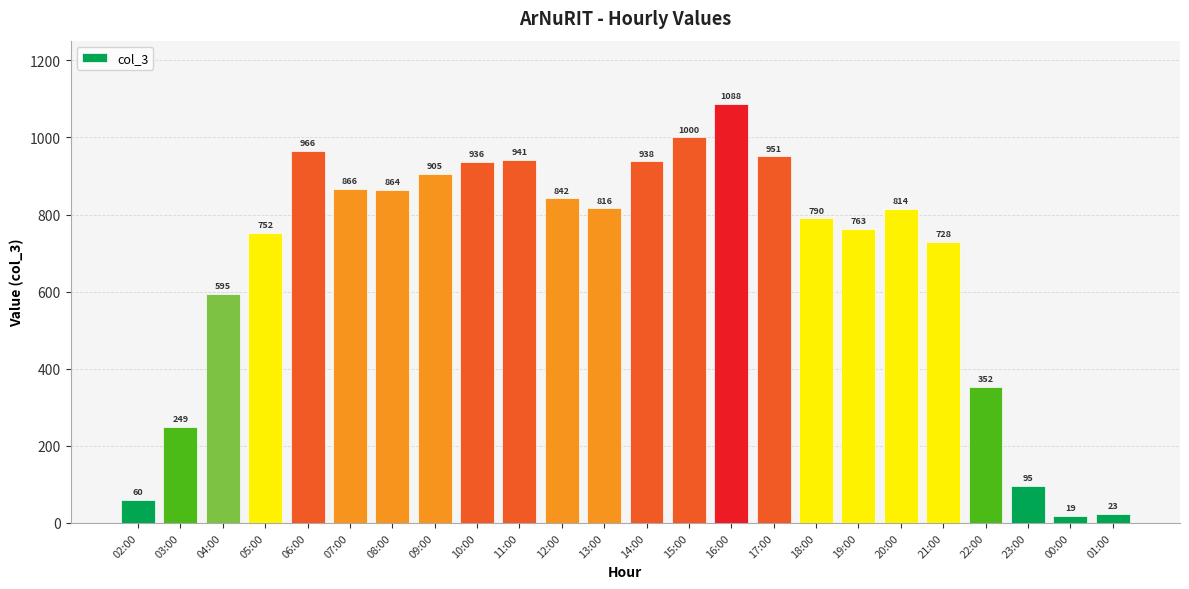

Reading left to right, extract all data points from this chart.

60	249	595	752	966	866	864	905	936	941	842	816	938	1000	1088	951	790	763	814	728	352	95	19	23